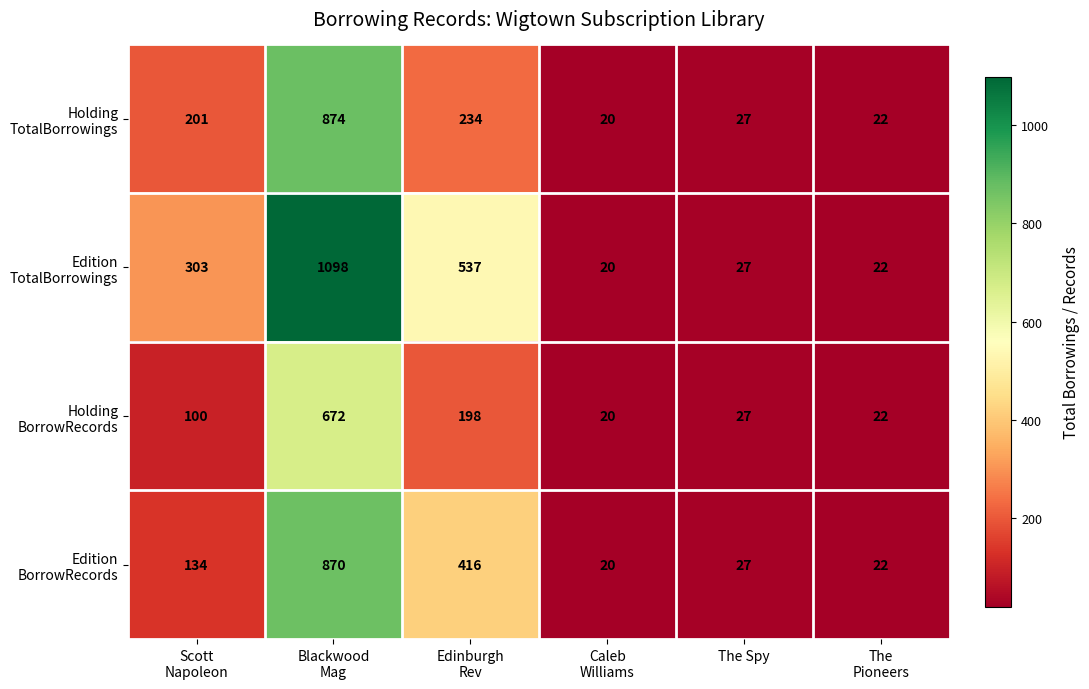

What is the minimum value shown in the chart?

20